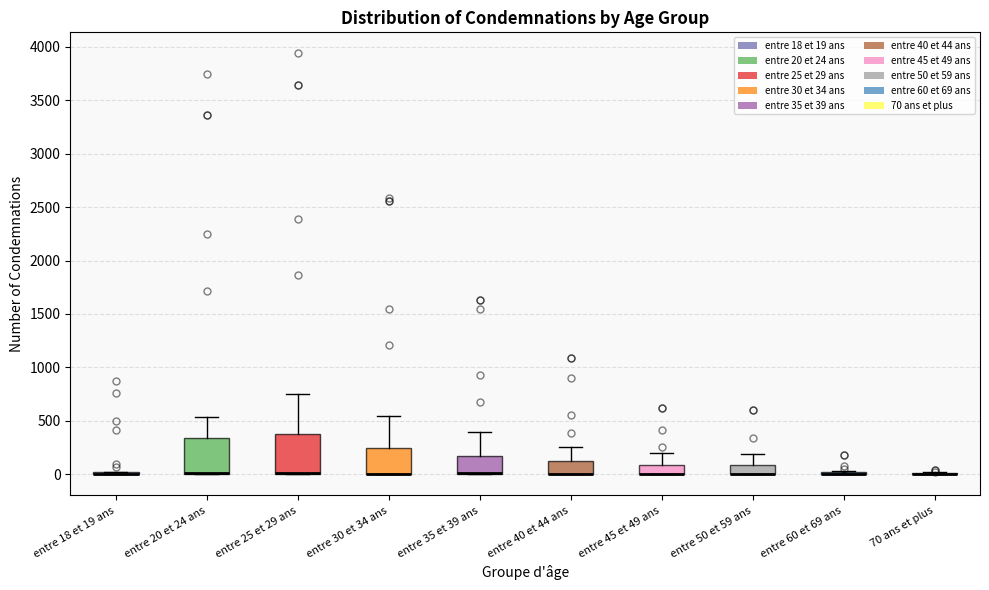

Reading left to right, transcribe this box plot: for each box, give where its median line is, the range the box spans, and where its two whiskers end, as read against the y-axis. The values are not printed on the chart, so give them approximately, as read against the axis.

entre 18 et 19 ans: box collapsed to a line at 0, whiskers 0 to 0
entre 20 et 24 ans: median 0 (drawn on the box's lower edge), box 0 to 350, whiskers 0 to 550
entre 25 et 29 ans: median 0 (drawn on the box's lower edge), box 0 to 400, whiskers 0 to 750
entre 30 et 34 ans: median 0 (drawn on the box's lower edge), box 0 to 250, whiskers 0 to 550
entre 35 et 39 ans: median 0 (drawn on the box's lower edge), box 0 to 150, whiskers 0 to 400
entre 40 et 44 ans: median 0 (drawn on the box's lower edge), box 0 to 150, whiskers 0 to 250
entre 45 et 49 ans: median 0 (drawn on the box's lower edge), box 0 to 100, whiskers 0 to 200
entre 50 et 59 ans: median 0 (drawn on the box's lower edge), box 0 to 100, whiskers 0 to 200
entre 60 et 69 ans: box collapsed to a line at 0, whiskers 0 to 50
70 ans et plus: box collapsed to a line at 0, whiskers 0 to 0